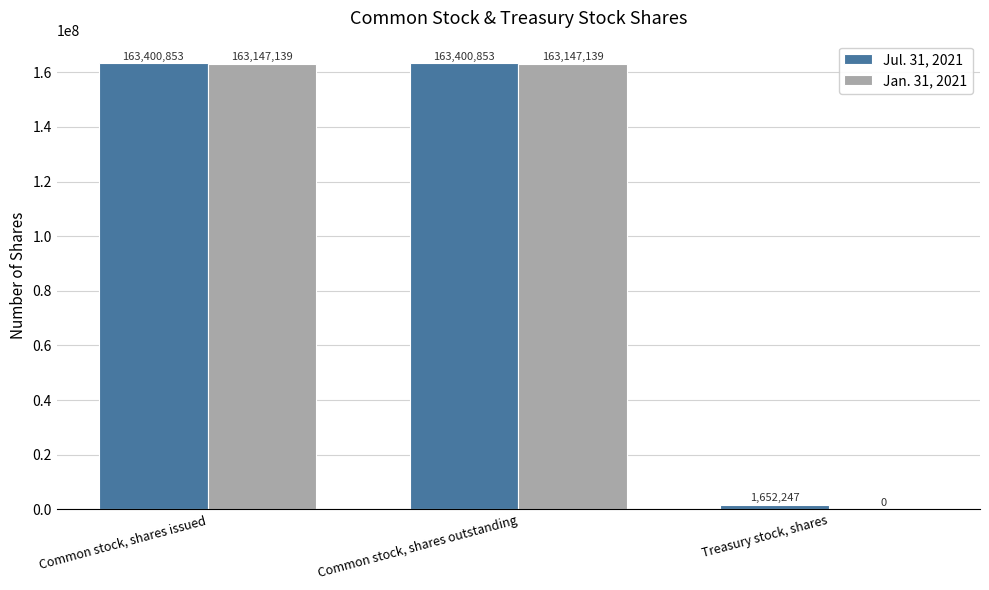

Are the bars grouped side by side (vs. stacked)?

Yes